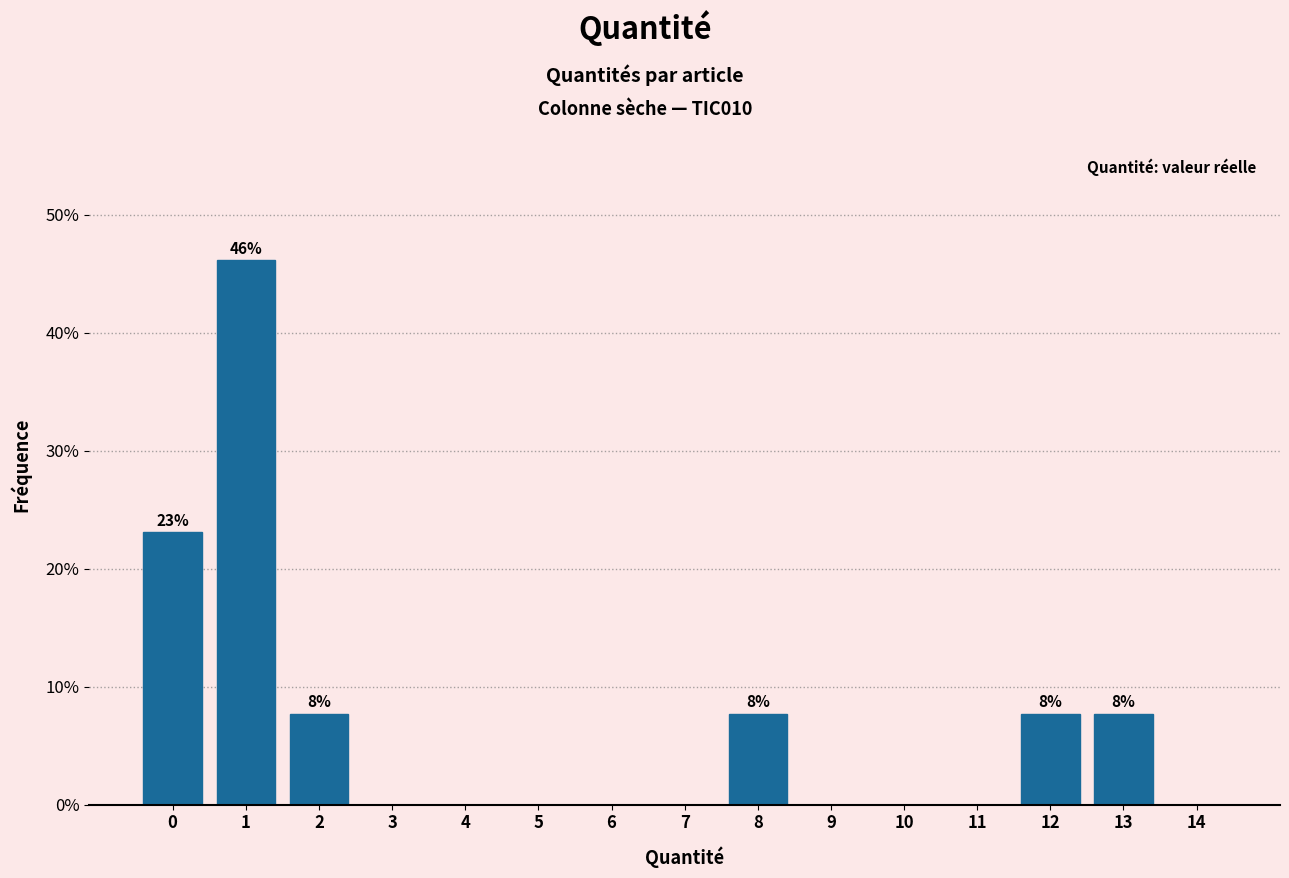

Reading right to left, extract all data points from this chart.

14=0.0	13=7.7	12=7.7	11=0.0	10=0.0	9=0.0	8=7.7	7=0.0	6=0.0	5=0.0	4=0.0	3=0.0	2=7.7	1=46.2	0=23.1